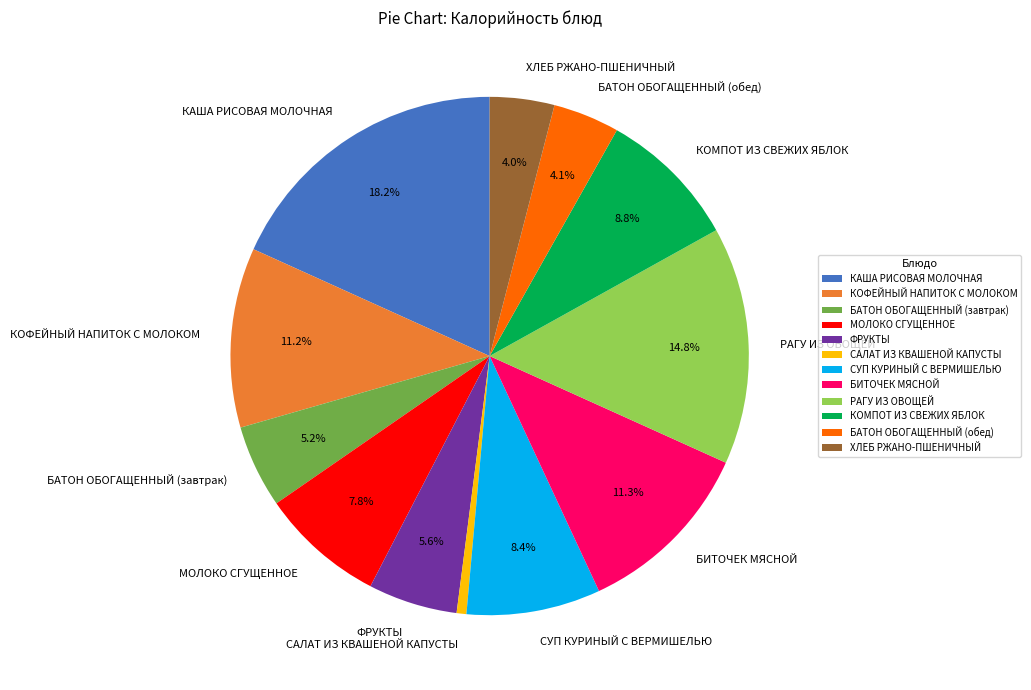

What percentage is NOT represented by КОМПОТ ИЗ СВЕЖИХ ЯБЛОК?

91.2%